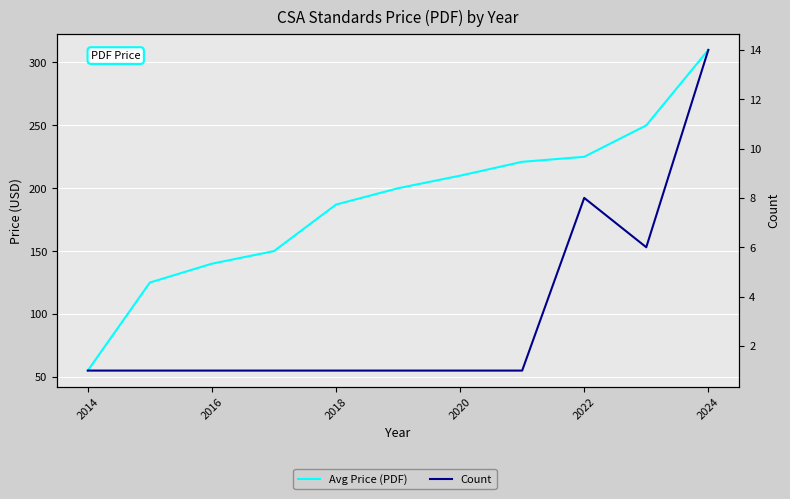

Which series has the widest spread of values?

Avg Price (PDF)